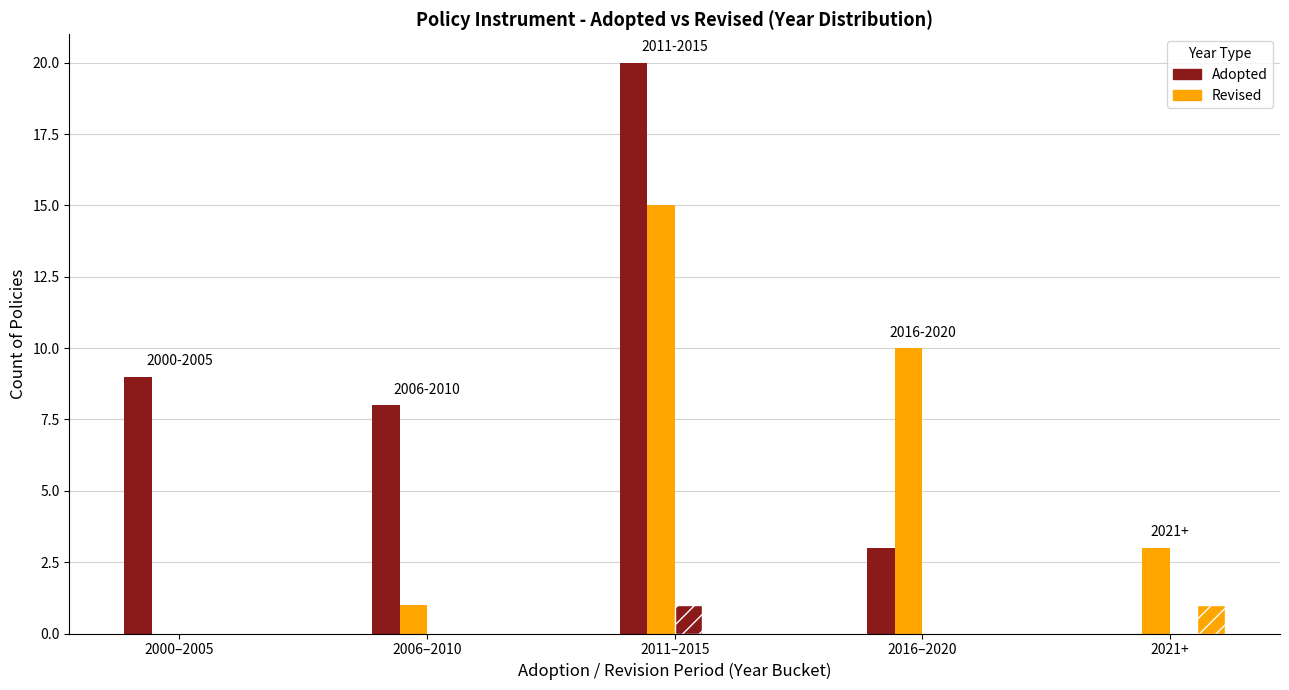

The value of Endorsement Label - Revised at 2000–2005 is -8. True or false?

False